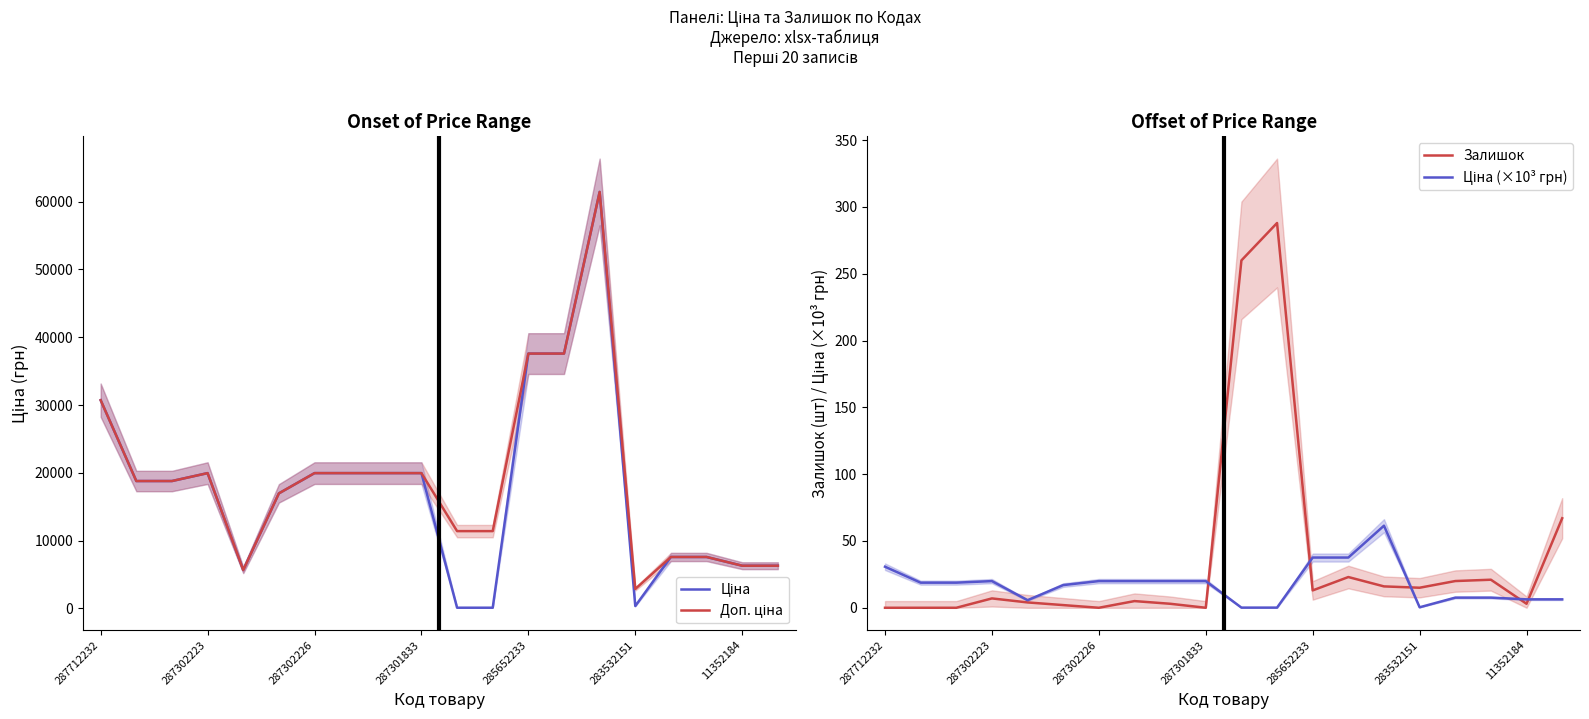

What is the sum of all Доп. ціна values?

380912.6